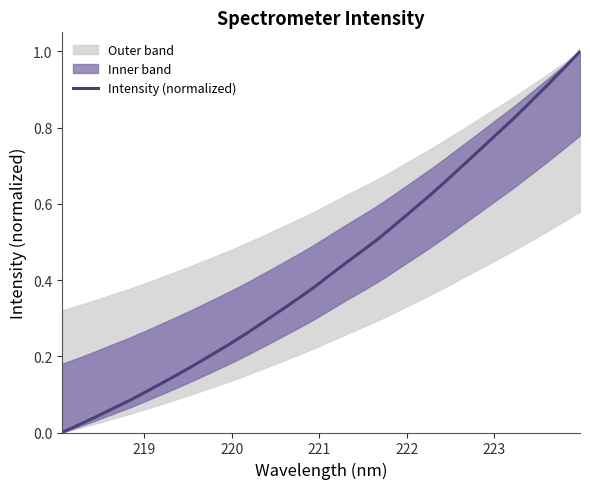

True or false: the data shows 1.6 at 31.

False